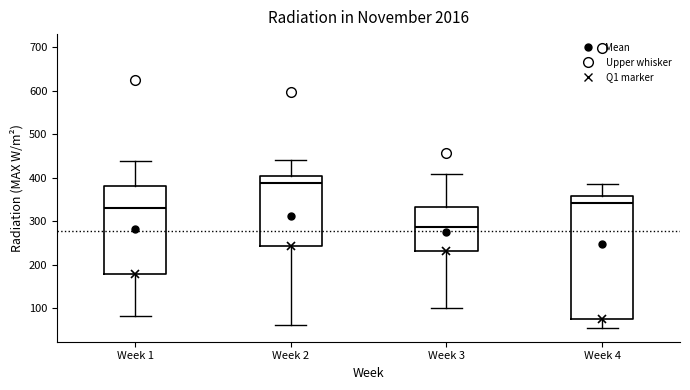

Comparing the boxes themselves (not the whiskers), which one is the tallest?

Week 4